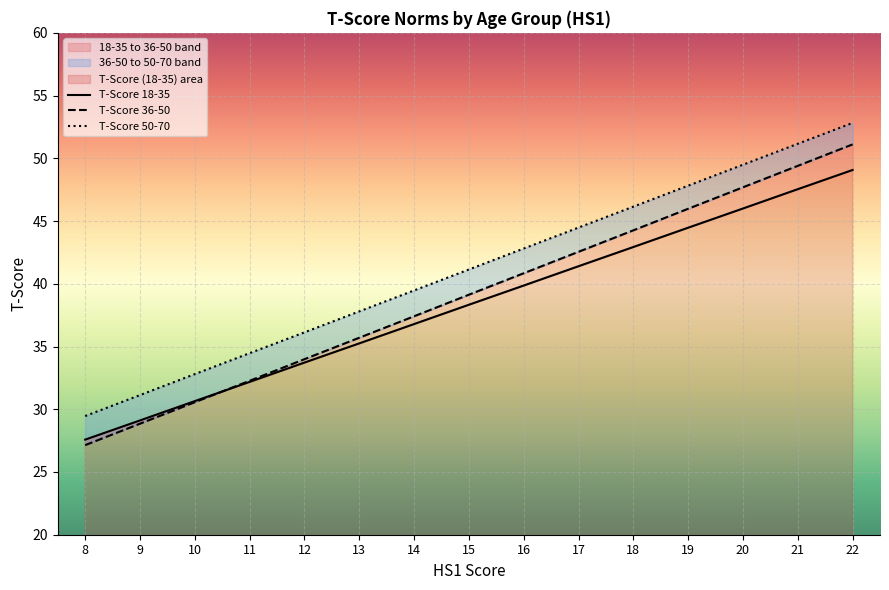

List the series in order of their peak value, highest first.

T-Score 50-70, T-Score 36-50, T-Score 18-35